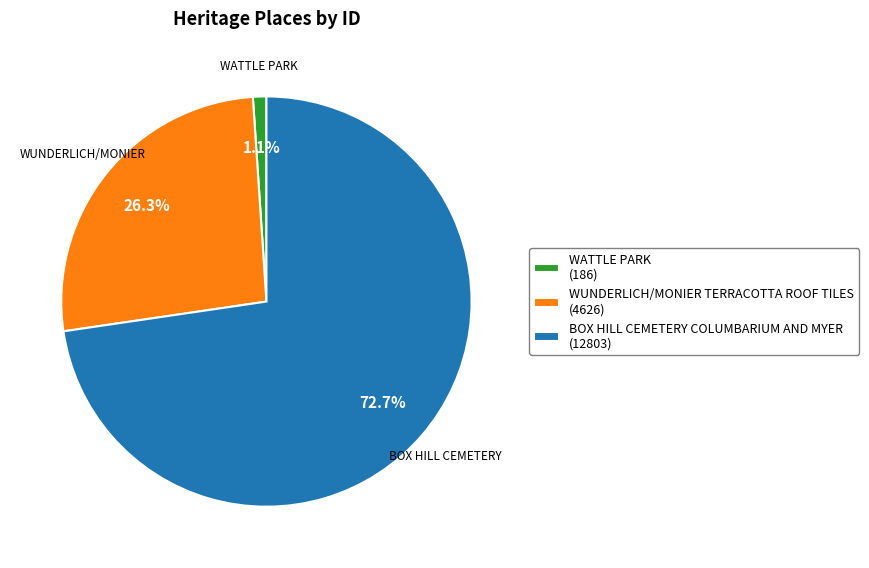

To the nearest percent, what portion does WUNDERLICH/MONIER TERRACOTTA ROOF TILES represent?

26%